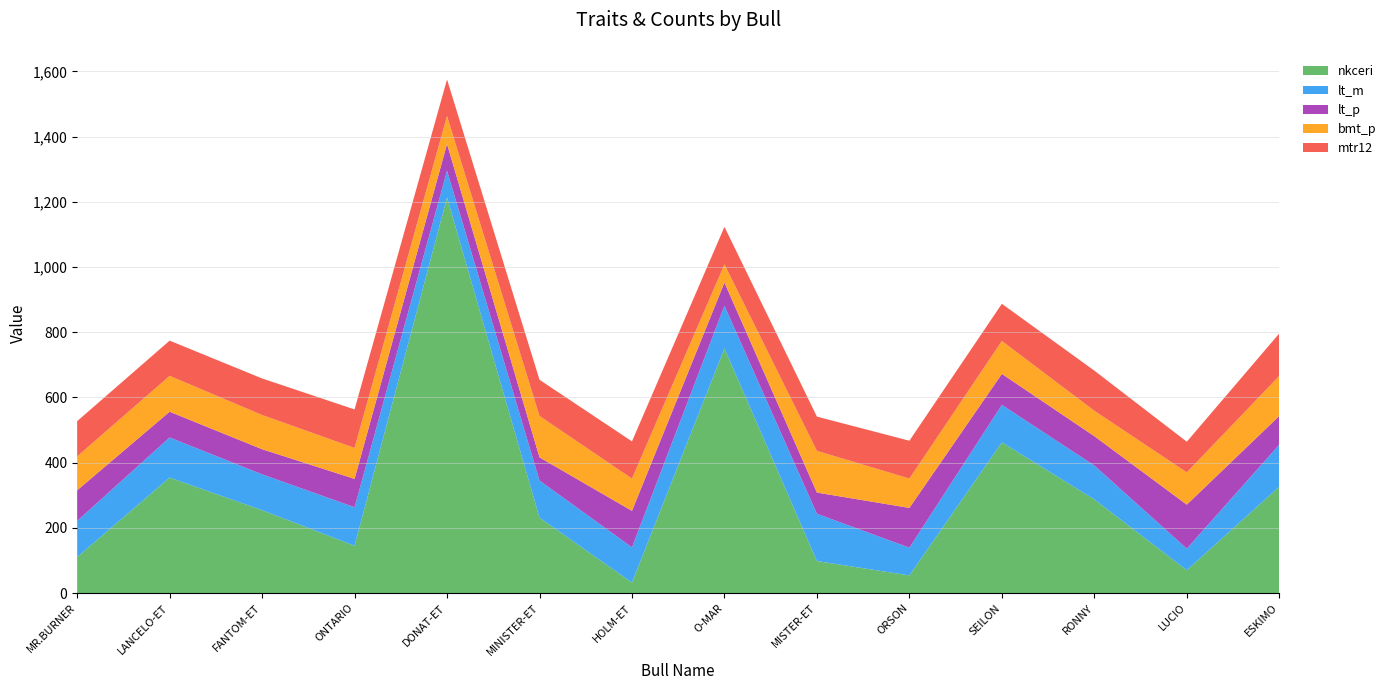

Reading left to right, what are all the values shown in this chart?

nkceri: 110	354	254	145	1213	231	32	750	98	54	462	287	70	326
lt_m: 111	123	110	118	82	114	108	131	145	85	115	104	66	129
lt_p: 94	79	77	87	82	71	112	71	65	122	95	90	135	88
bmt_p: 104	110	105	95	86	127	99	56	128	90	101	78	99	123
mtr12: 108	108	112	118	112	111	114	115	105	116	114	123	94	130